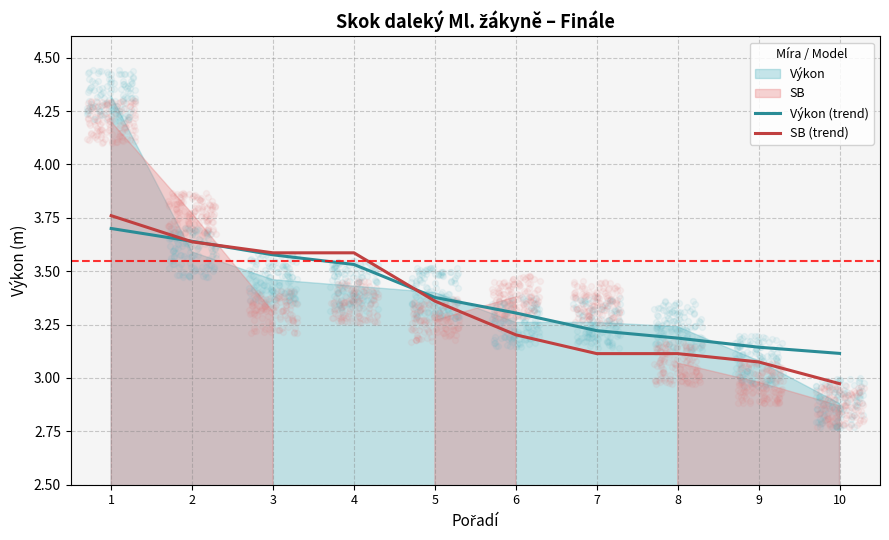

At which category is the sum across all series the highest?

1